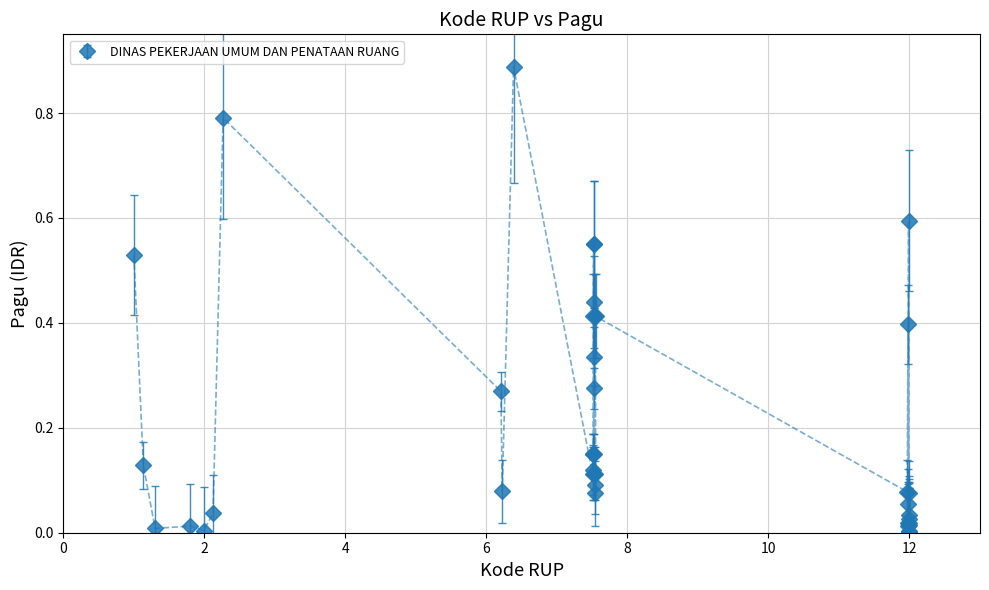

True or false: the data has more than 0 interior local peaks.

True